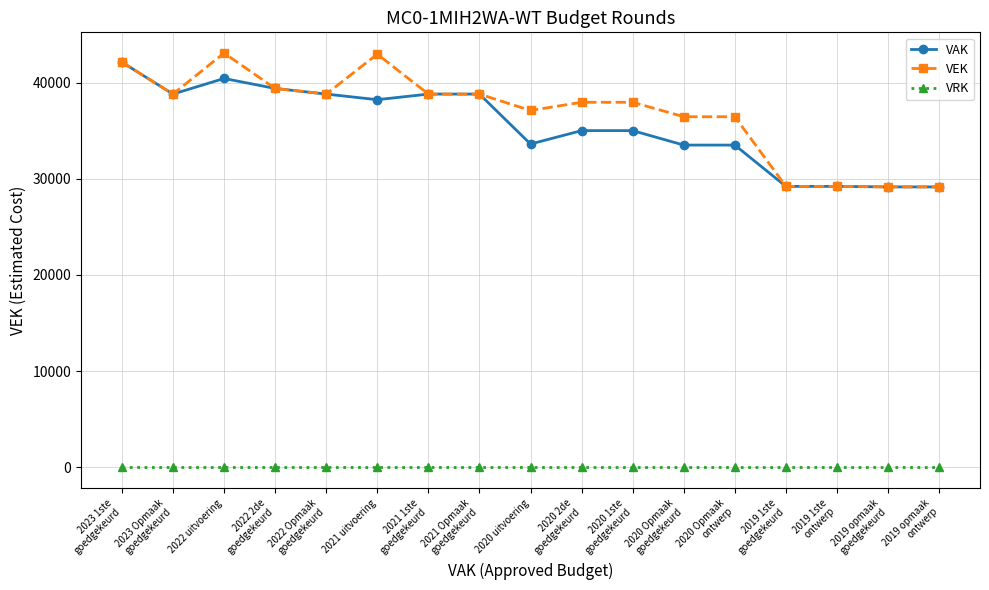

What is the sum of all VEK values?

625521